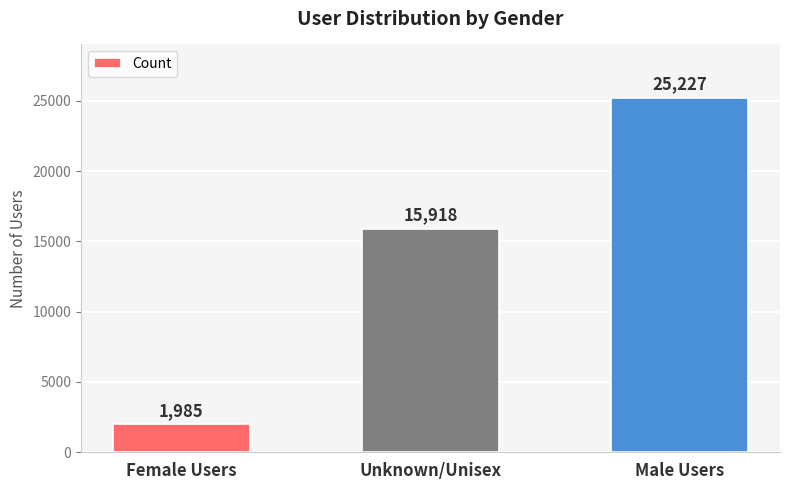

What is the average value?

14377